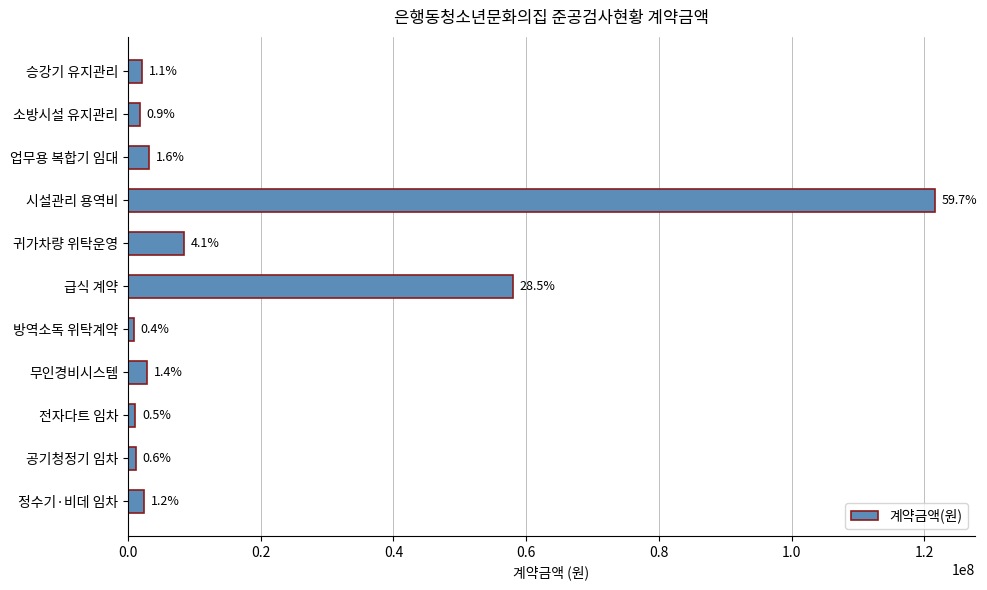

What is the maximum value shown in the chart?

121551000